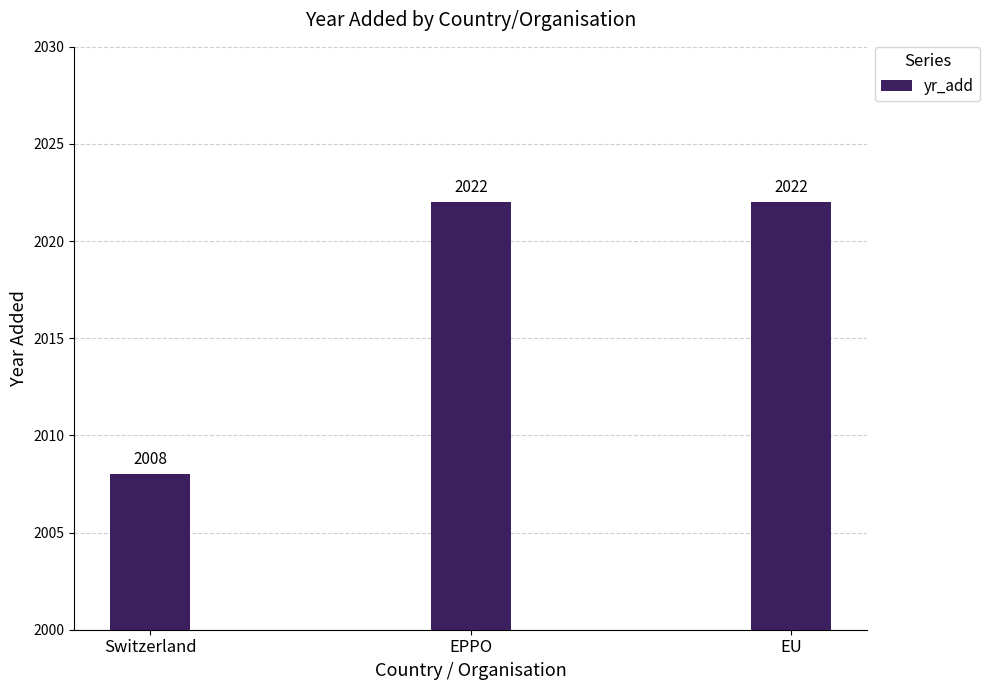

What is the value of the 1st bar from the left?

2008